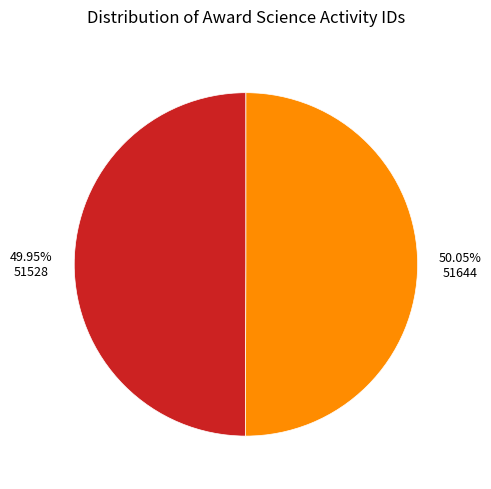

What percentage do 51644 and 51528 together represent?

100.0%